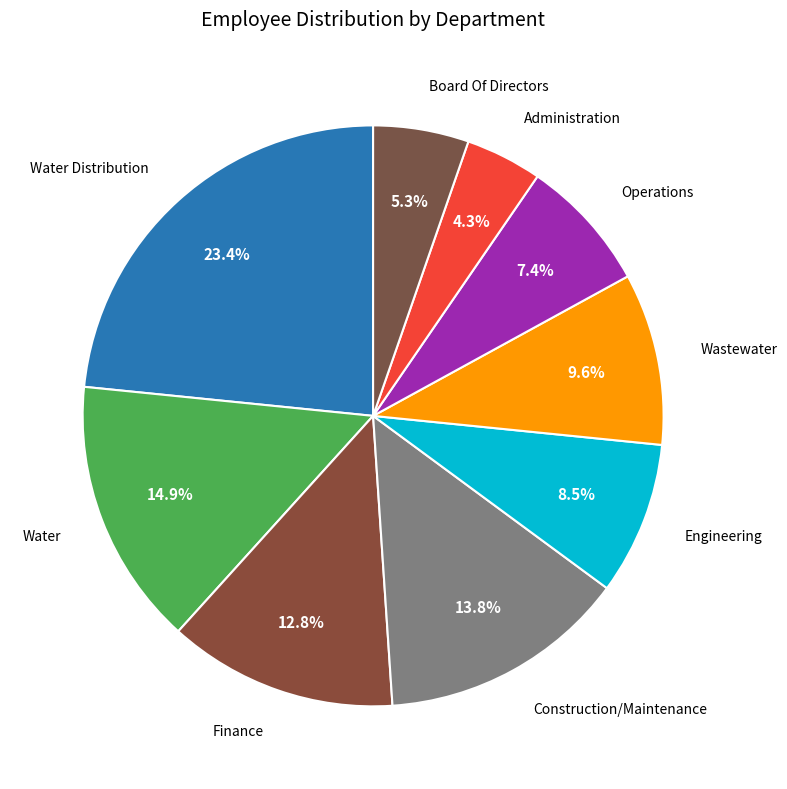

What is the largest slice in the pie chart?

Water Distribution